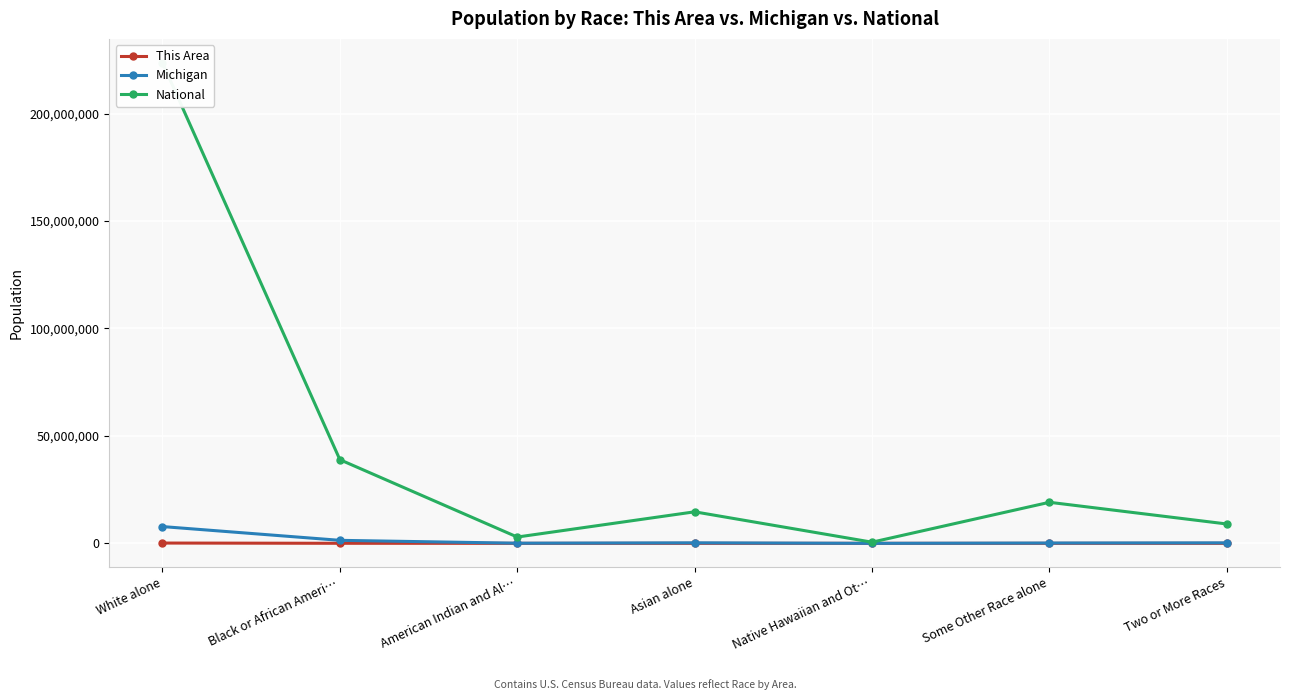

Which category has the lowest value in the Michigan series?

Native Hawaiian and Ot…